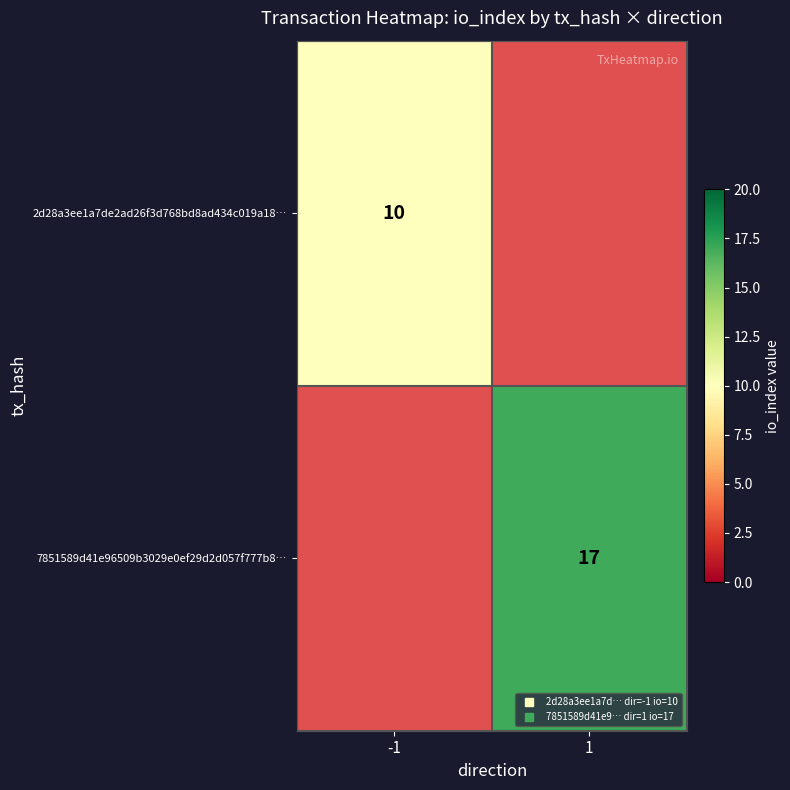

List the series in order of their peak value, lowest first.

2d28a3ee1a7de2ad26f3d768bd8ad434c019a18…, 7851589d41e96509b3029e0ef29d2d057f777b8…